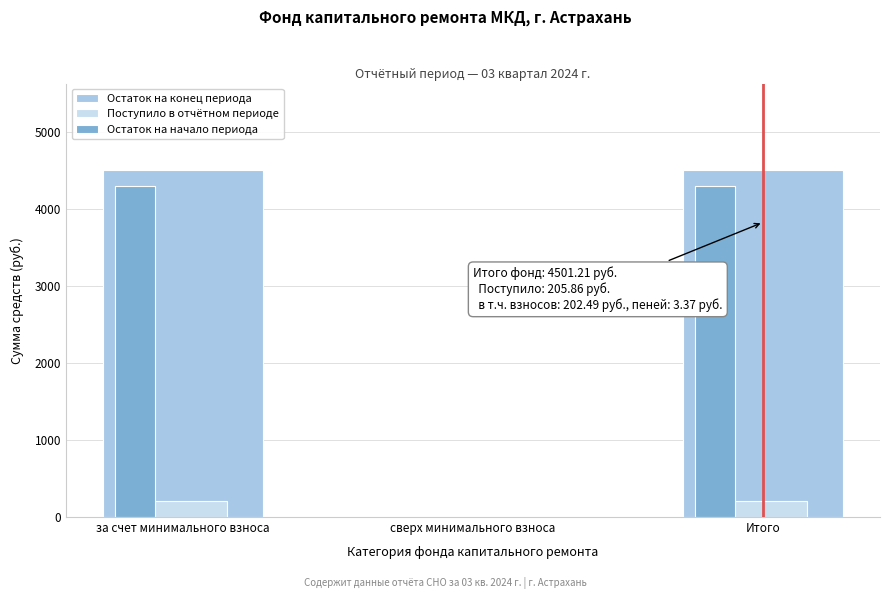

What is the approximate value of Поступило в отчётном периоде at за счет минимального взноса?

205.9